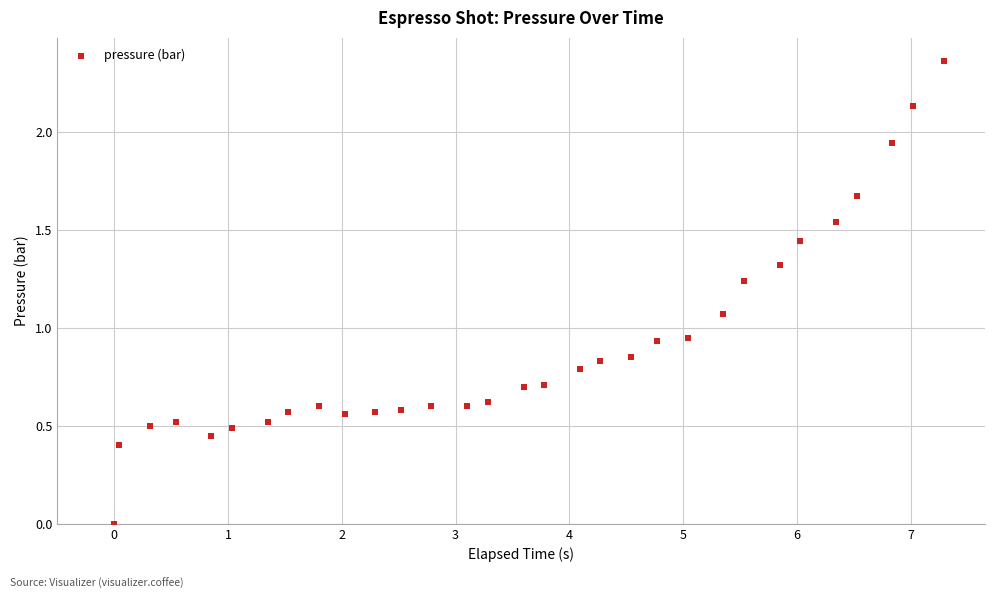

What is the range of X values (max minus min)?

7.3